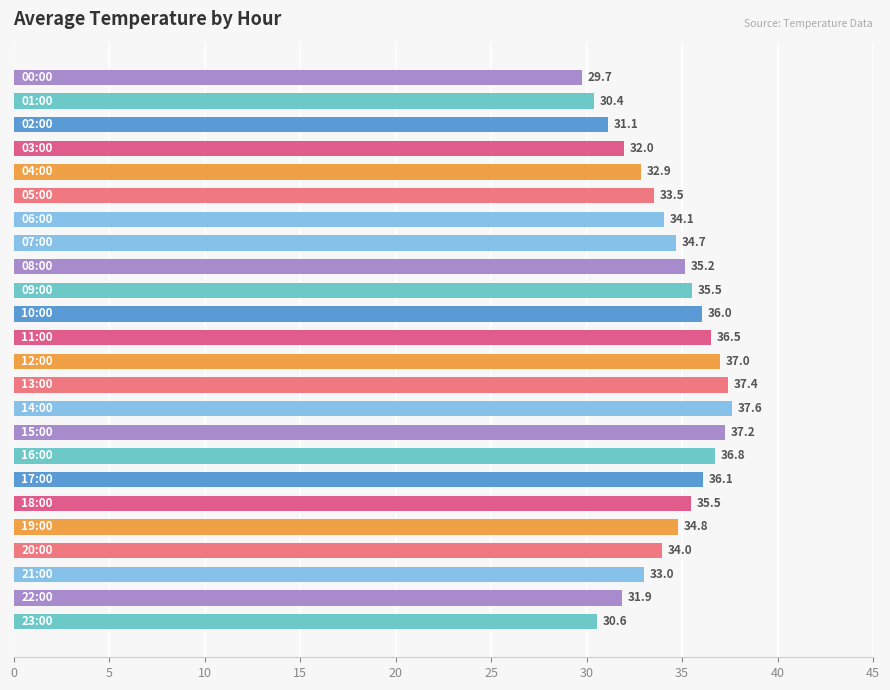

What is the difference between the maximum and second lowest values?

7.2